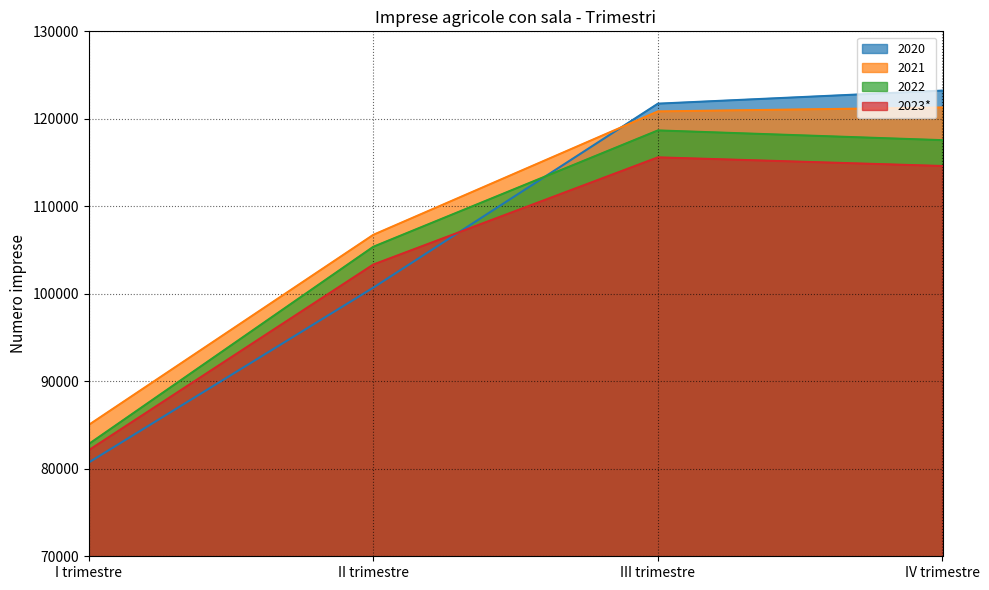

Which label corresponds to the largest value in the chart?

IV trimestre